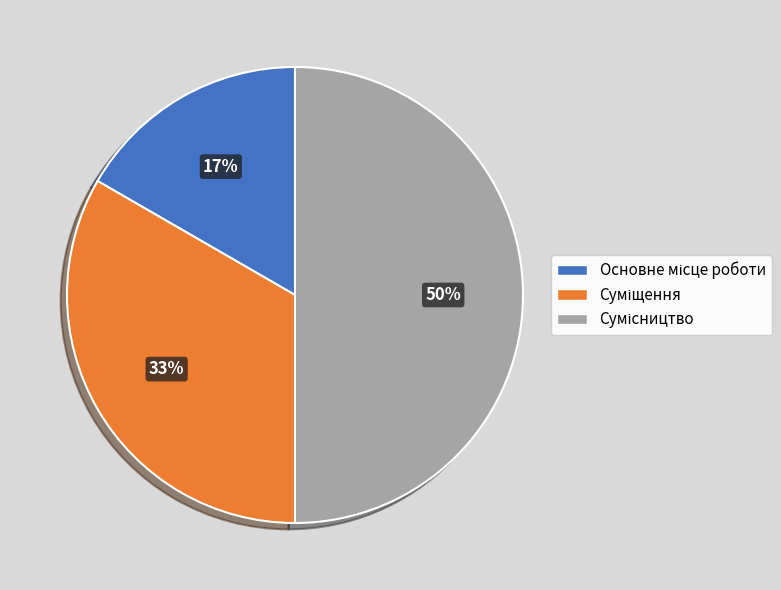

To the nearest percent, what is the average slice percentage?

33%